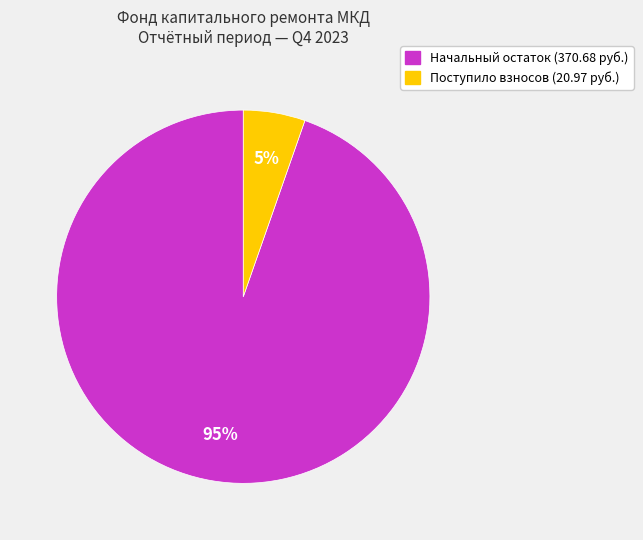

Does any single category account for the majority?

Yes